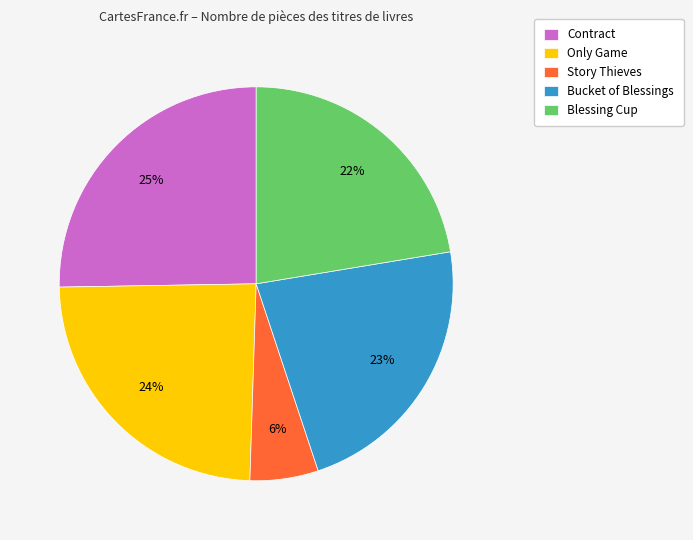

What is the smallest slice in the pie chart?

Story Thieves